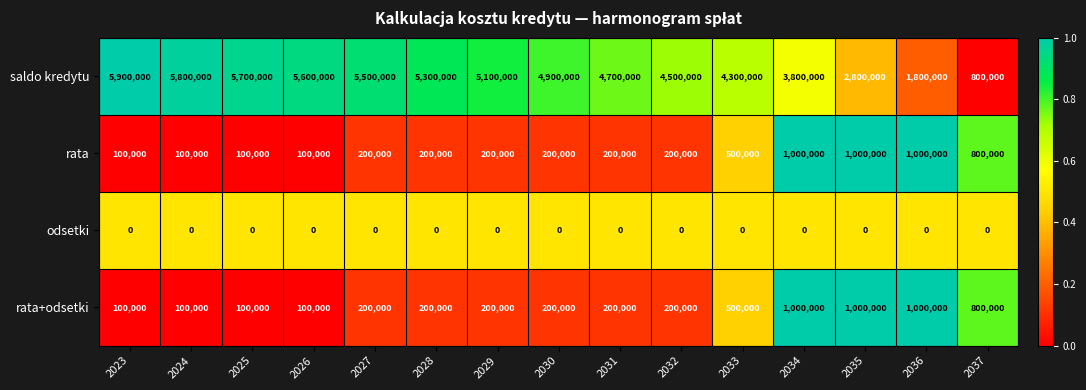

Where does the saldo kredytu series first go above 4900000?

2023